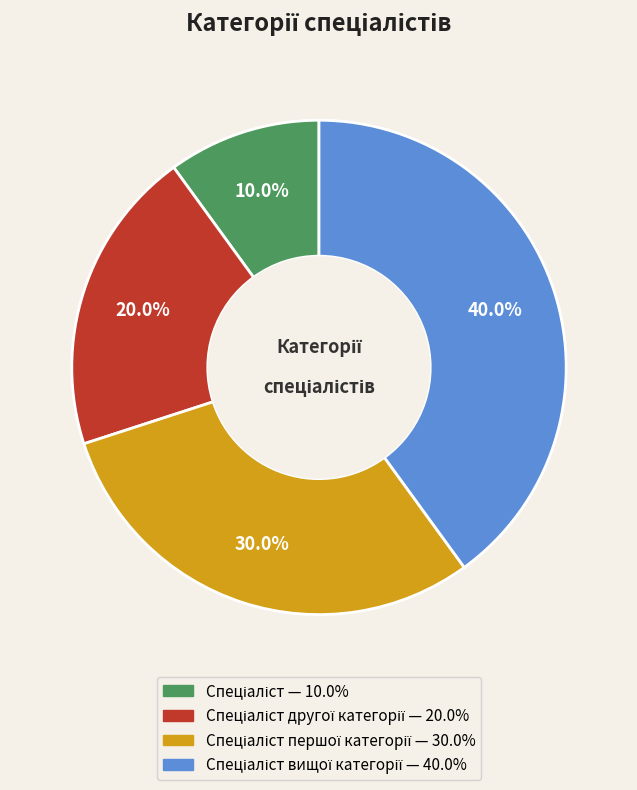

Is there any slice that represents more than half of the pie?

No